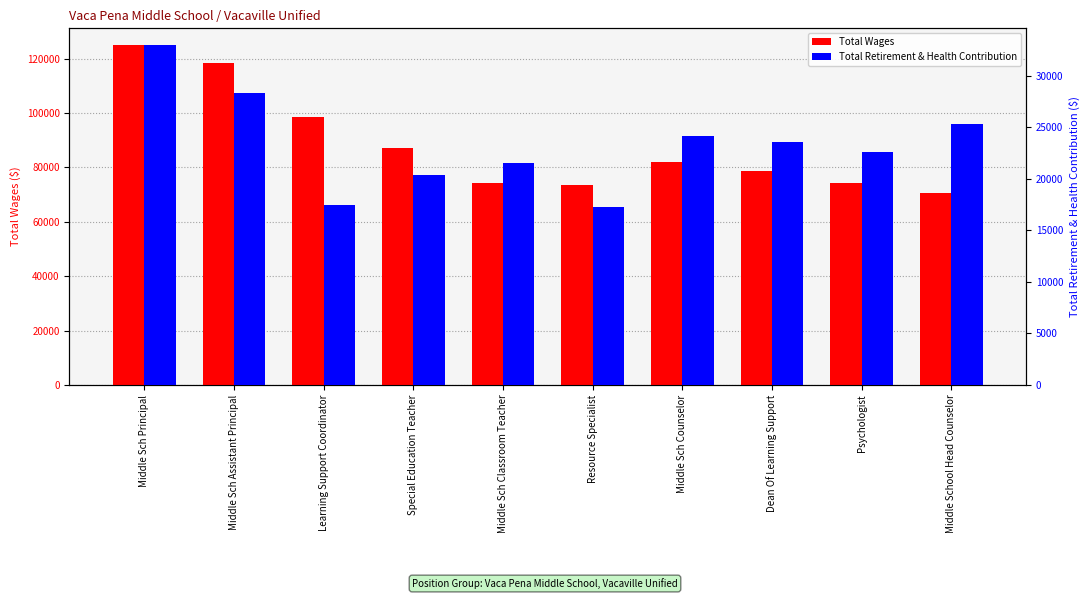

The Total Wages series shows 37363 at Middle School Head Counselor. True or false?

False